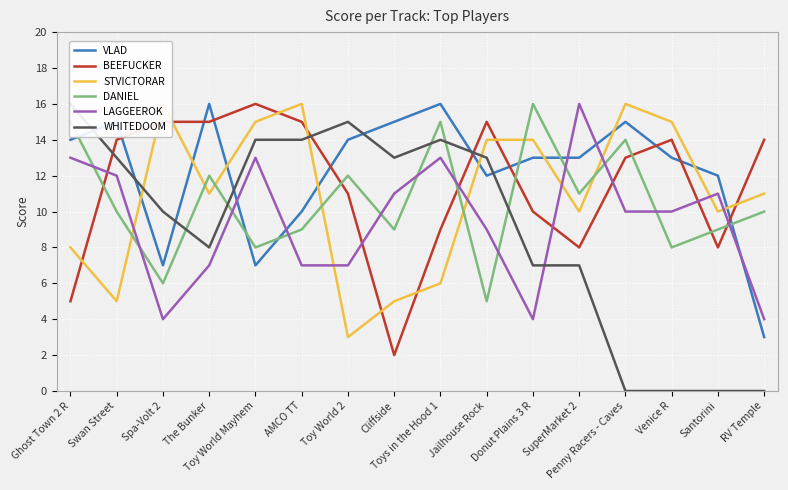

Which category has the highest value across all series?

The Bunker